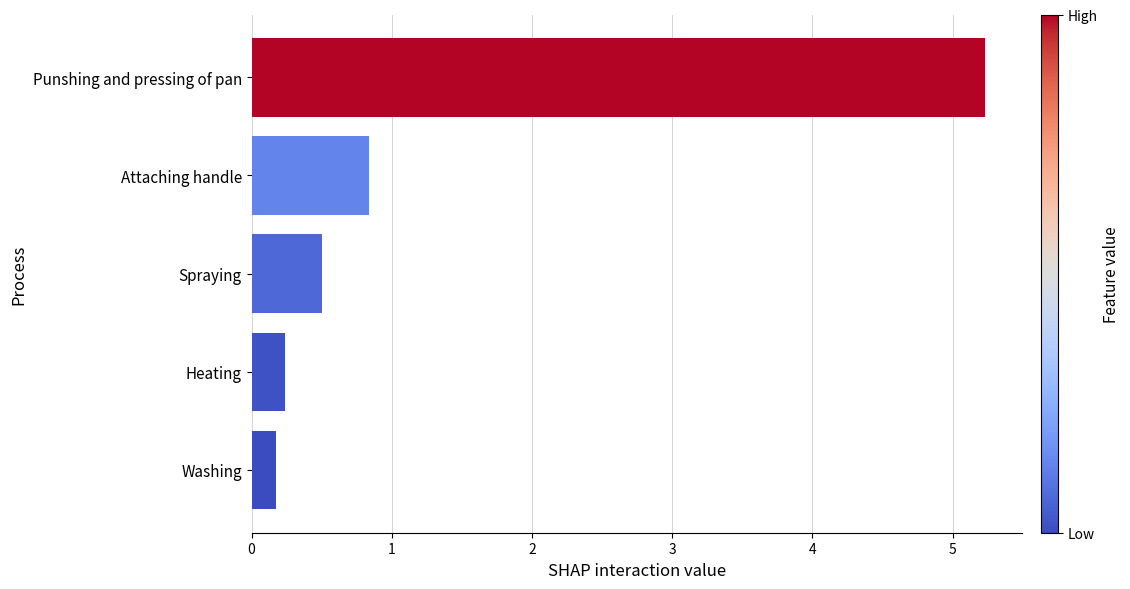

Where is the data nearest to the value 2?

Attaching handle